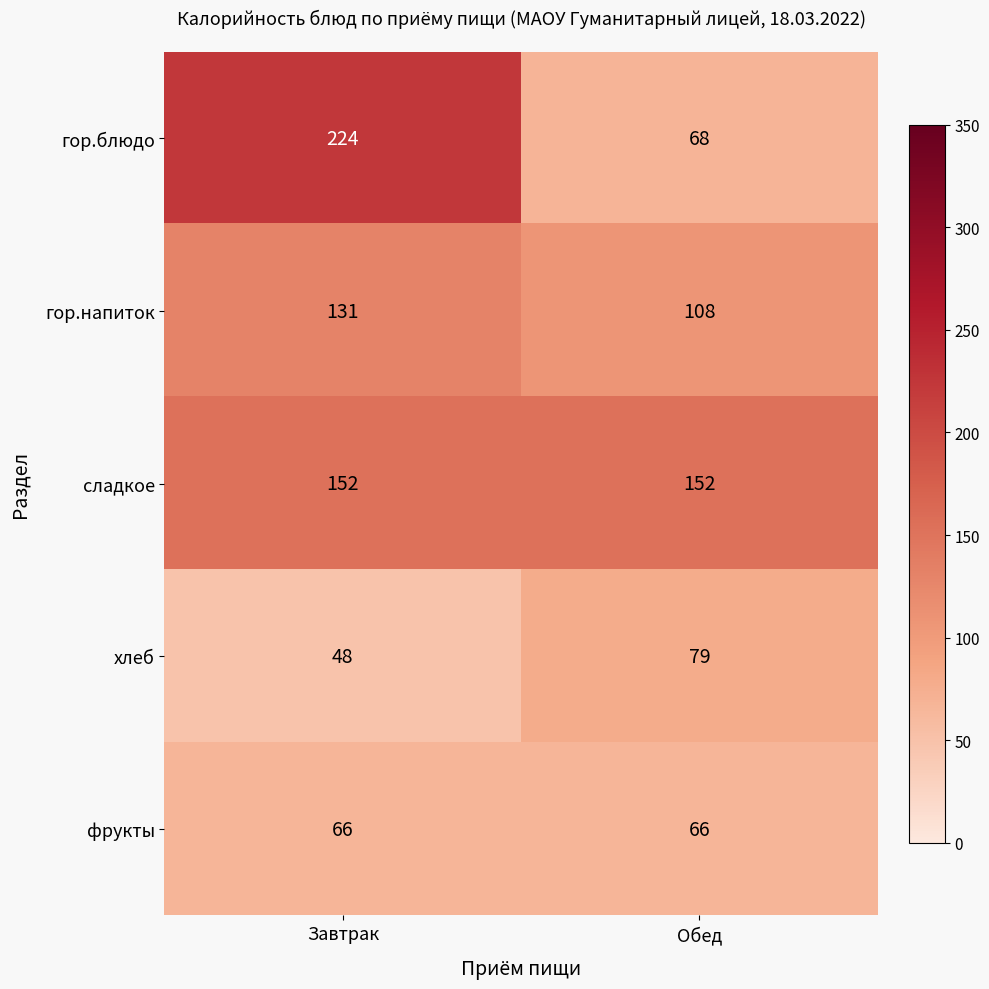

The гор.блюдо series shows 68 at Обед. True or false?

True